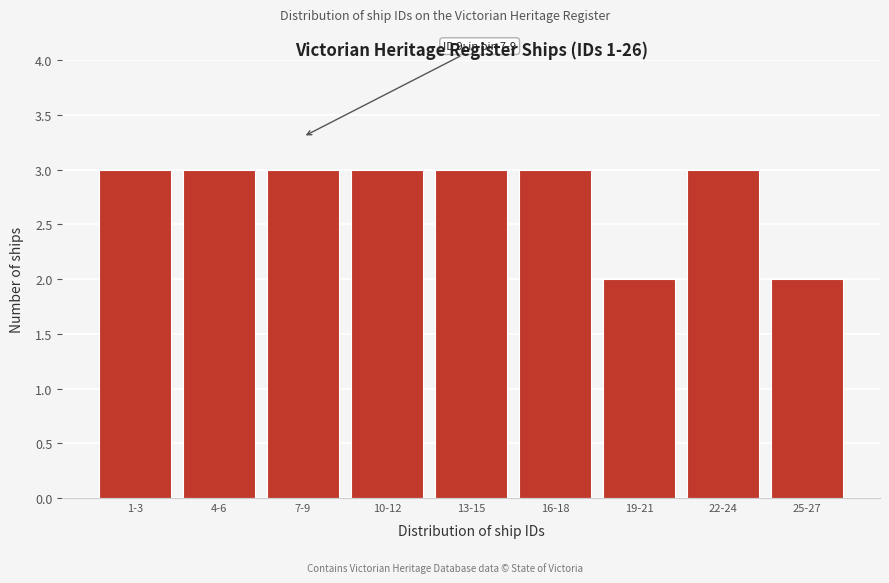

Reading left to right, extract all data points from this chart.

1-3=3	4-6=3	7-9=3	10-12=3	13-15=3	16-18=3	19-21=2	22-24=3	25-27=2